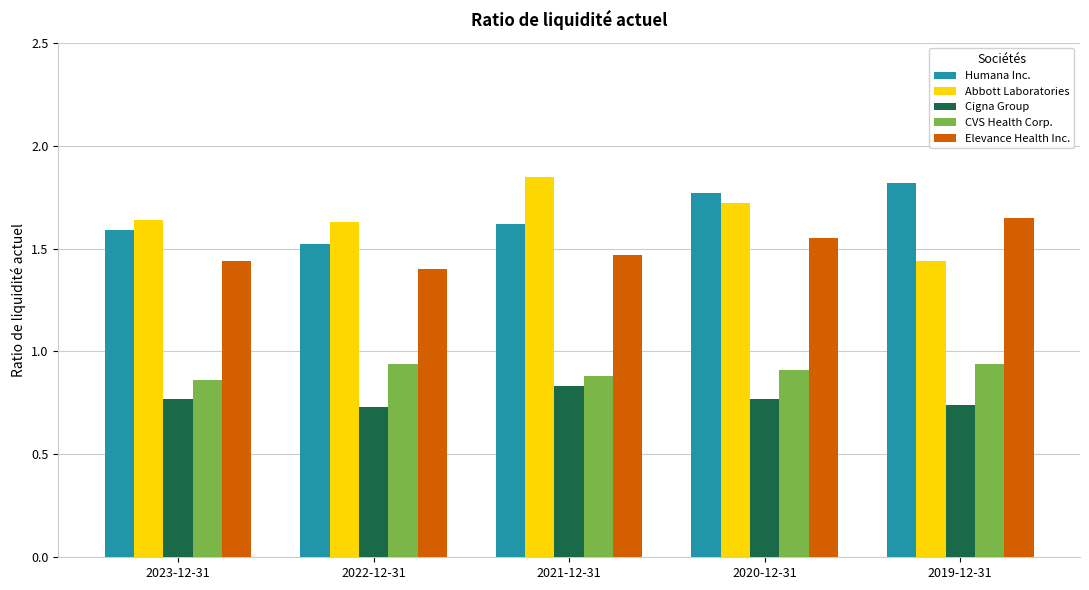

Is the value of Cigna Group at 2023-12-31 greater than the value of Abbott Laboratories at 2022-12-31?

No